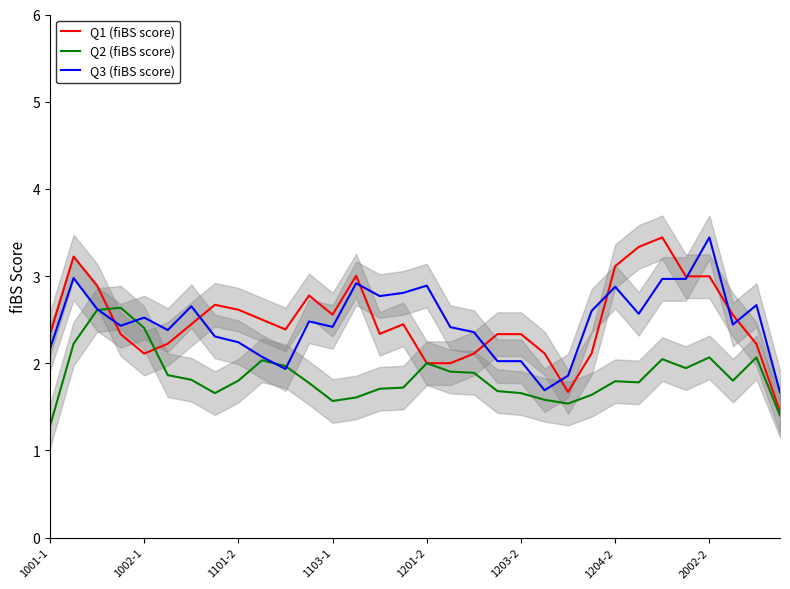

What are all the series names shown in the legend?

Q1 (fiBS score), Q2 (fiBS score), Q3 (fiBS score)